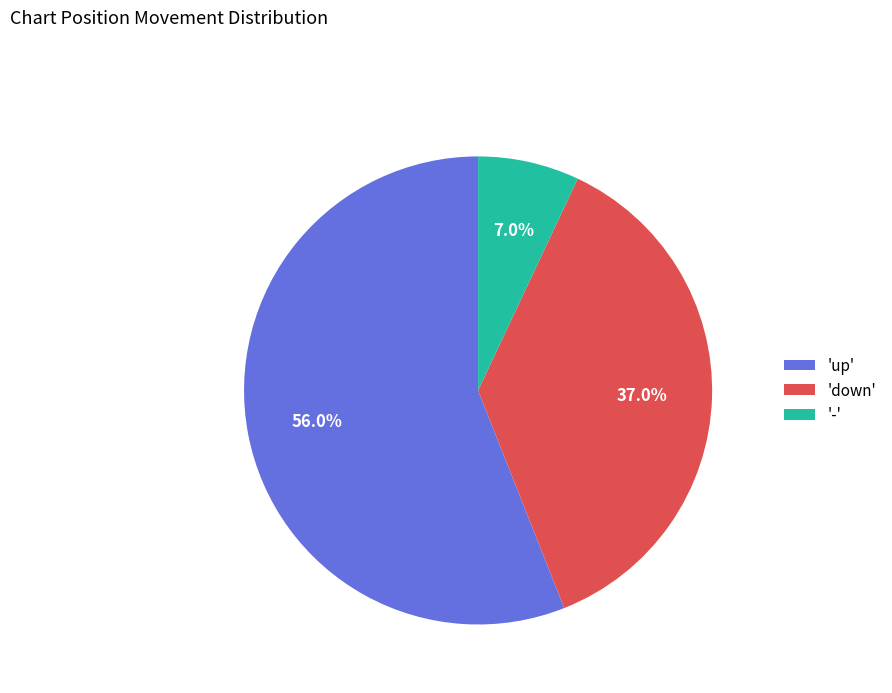

What is the ratio of the value at 'down' to the value at 'up'?

0.7